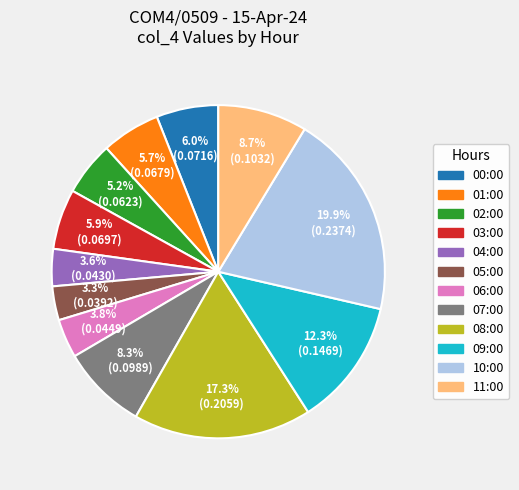

What percentage is the 08:00 slice, to the nearest percent?

17%